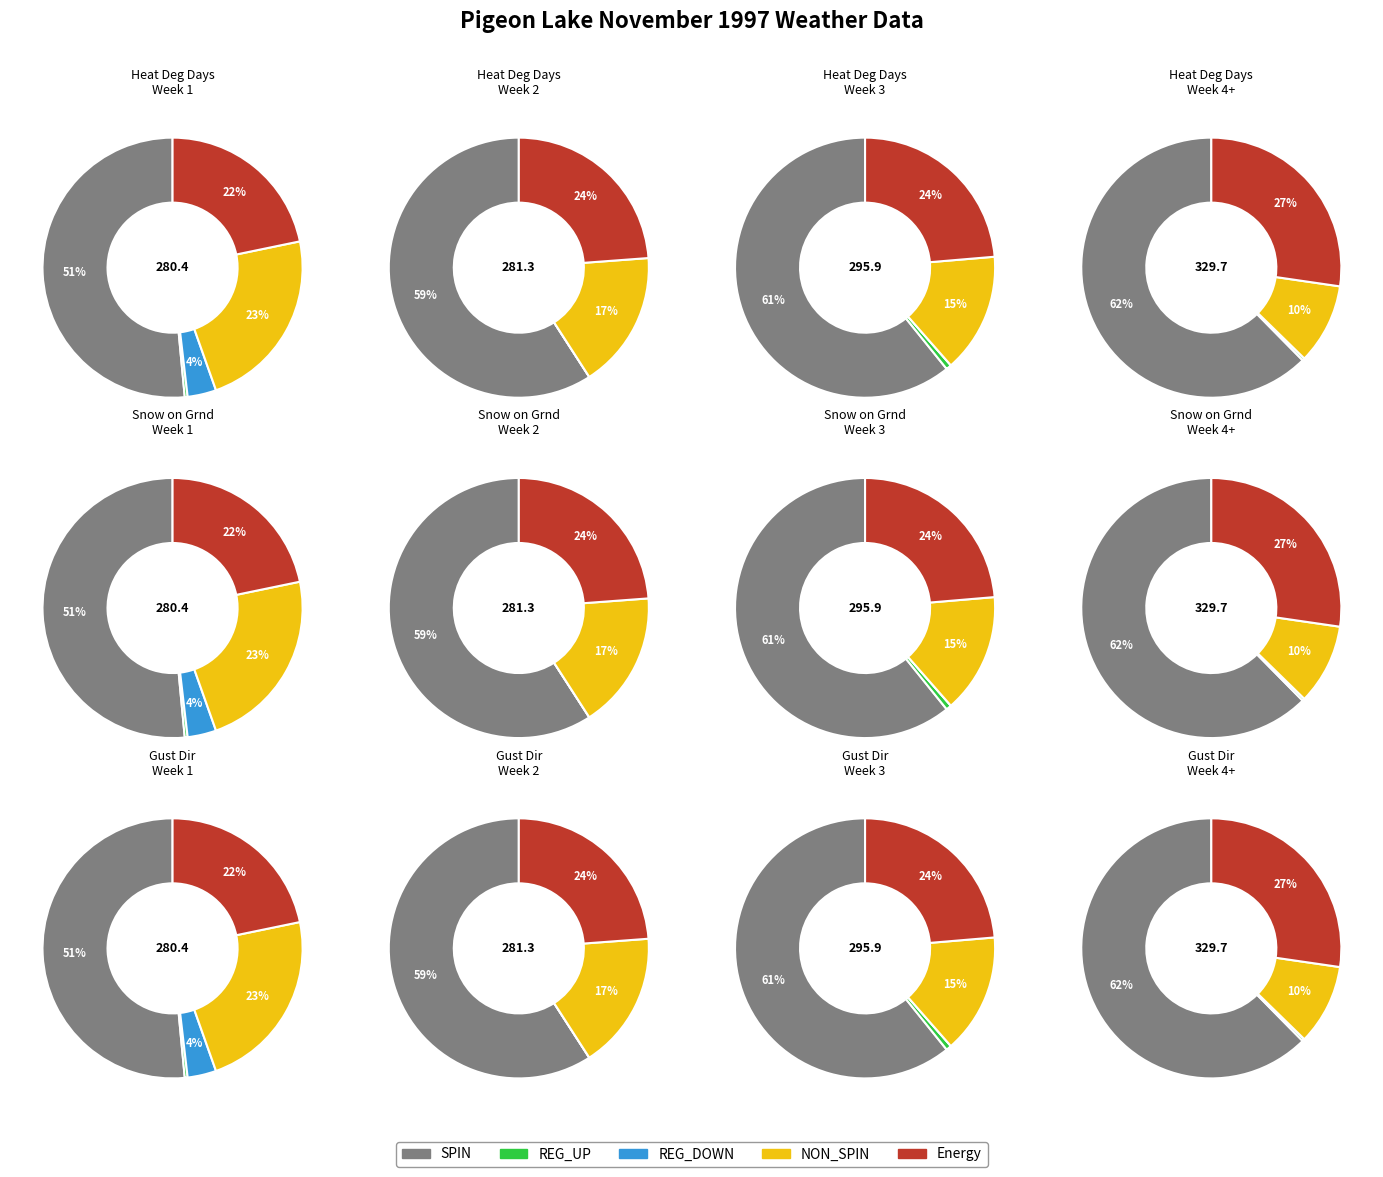

Is it true that Day 9 is 6% of the pie?

False